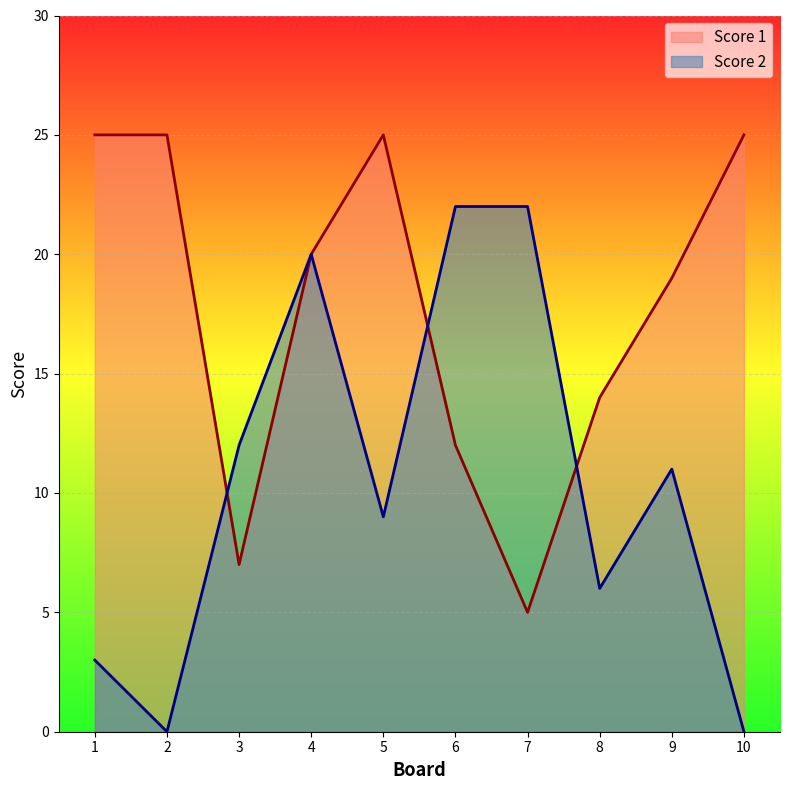

Is it true that Score 1 equals 25 at 2?

True